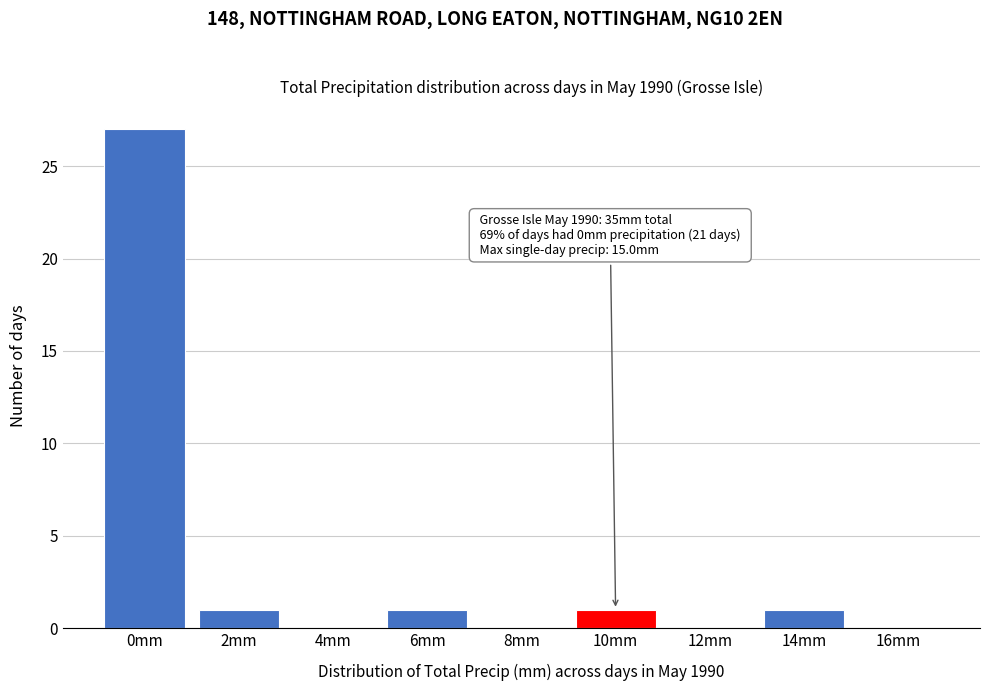

Reading left to right, what are all the values shown in this chart?

0mm=27	2mm=1	4mm=0	6mm=1	8mm=0	10mm=1	12mm=0	14mm=1	16mm=0